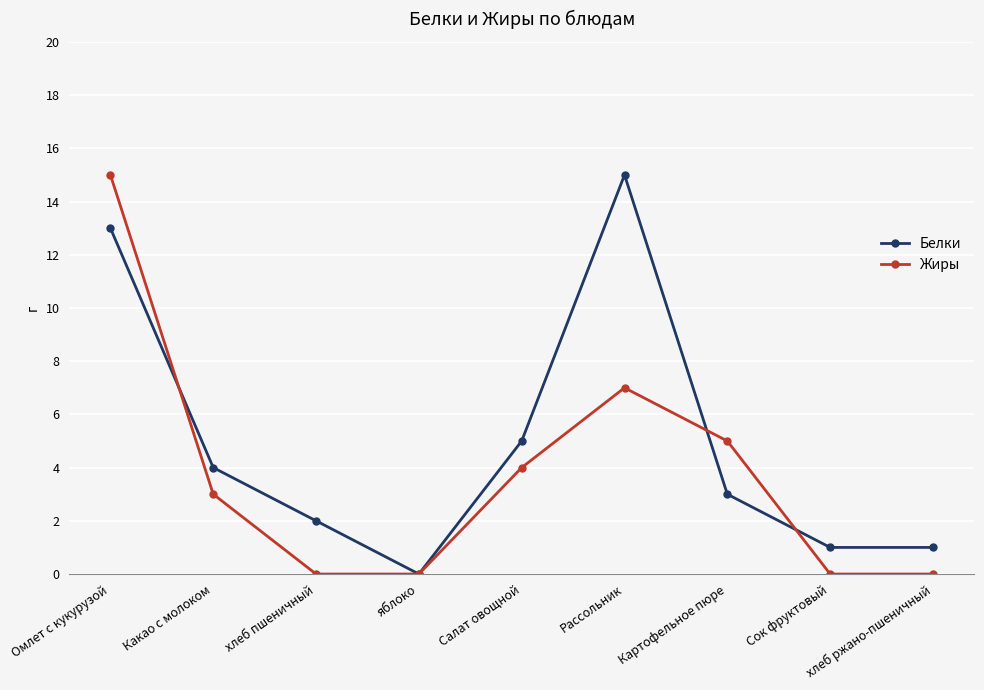

Is it true that Жиры equals 7 at Рассольник?

True